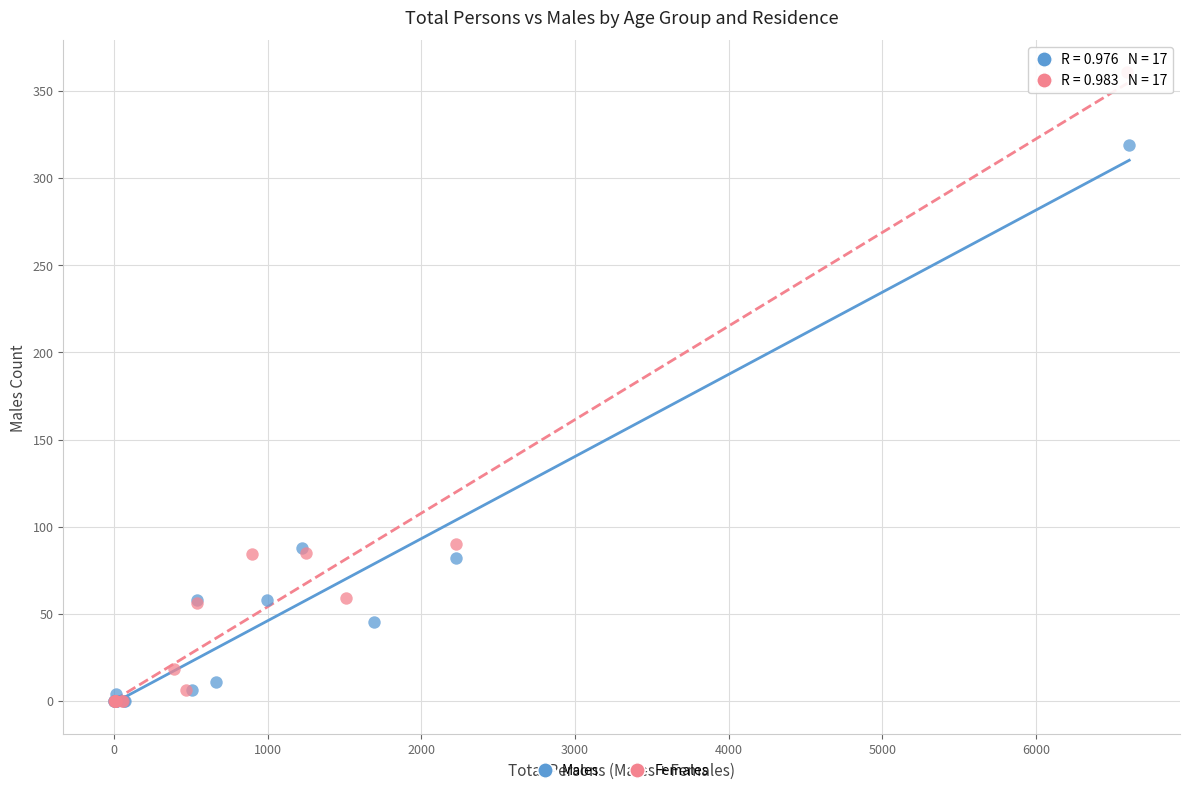

What are all the series names shown in the legend?

Males, Females